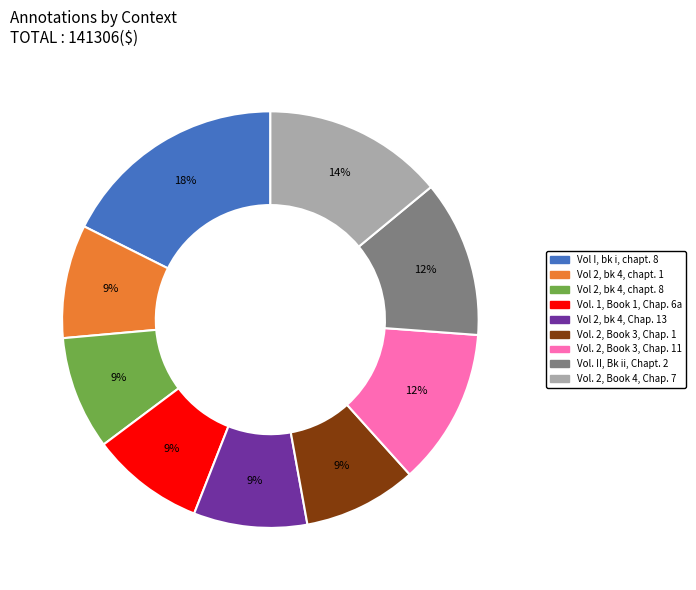

Combined, do Vol. 1, Book 1, Chap. 6a and Vol 2, bk 4, chapt. 1 account for over 50%?

No